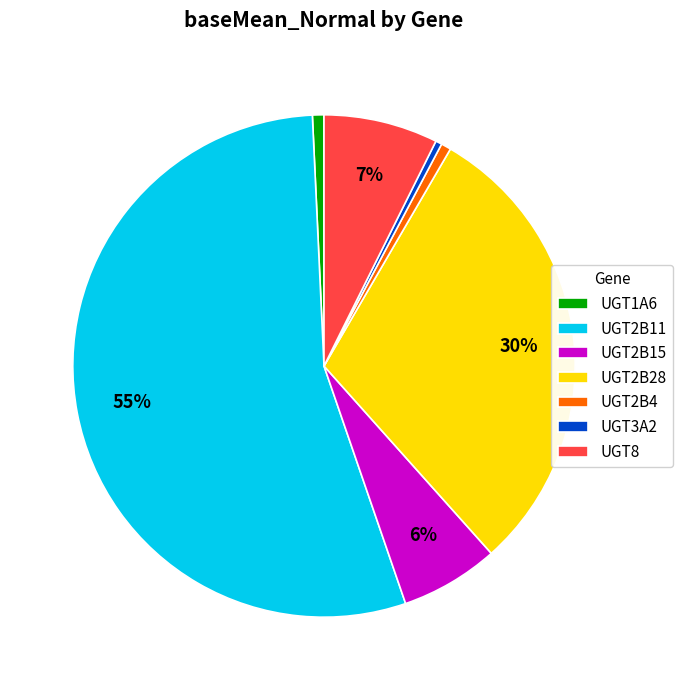

Is the sum of UGT2B4 and UGT2B15 greater than half?

No